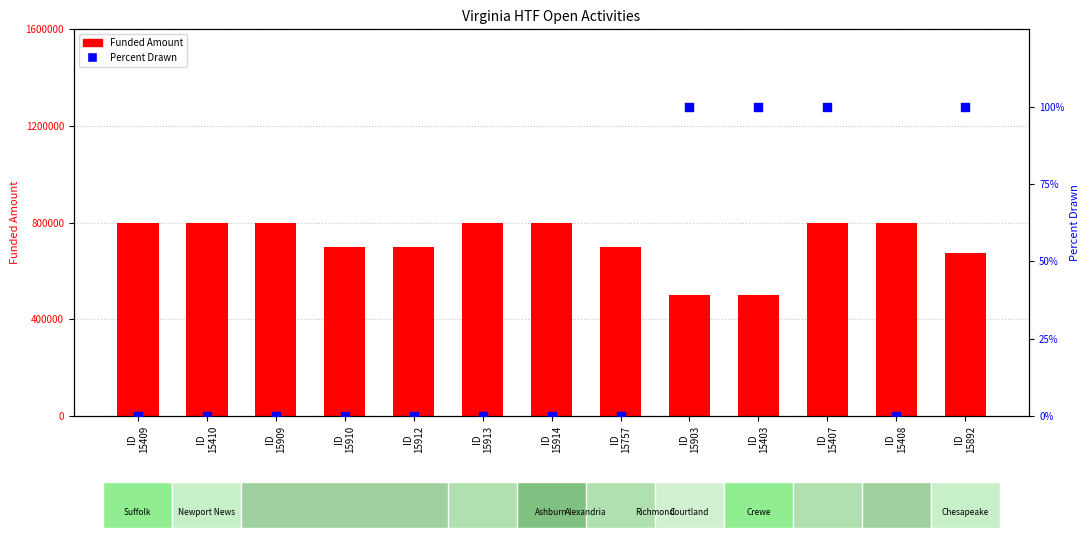

At how many categories does at least one series exceed 537114?

11